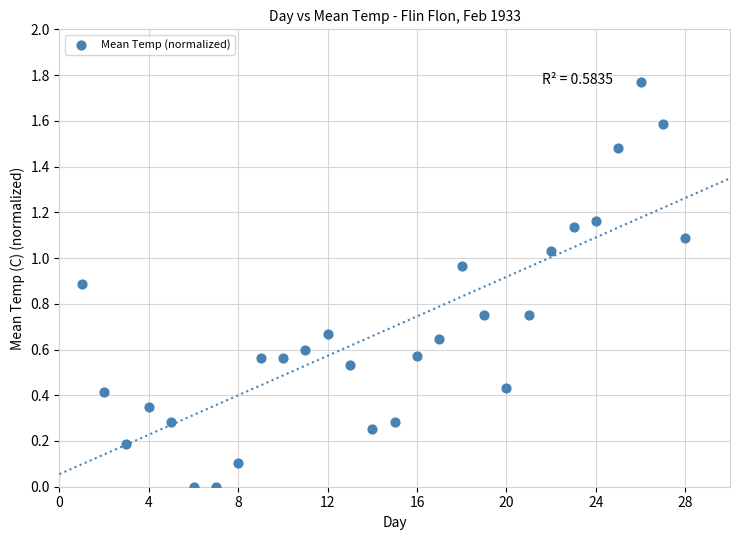

What is the range of X values (max minus min)?

27.0